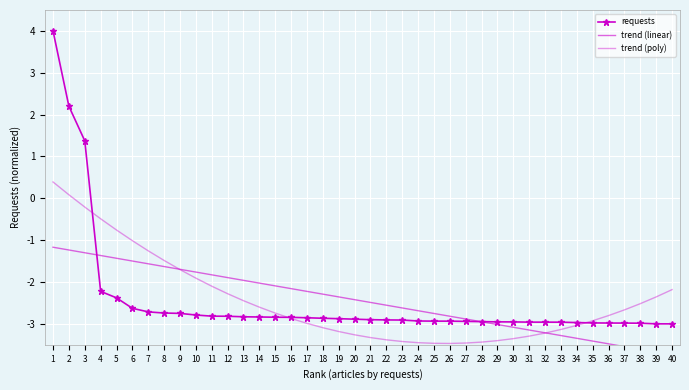

What is the difference between the maximum and second lowest values in the requests series?

7.0